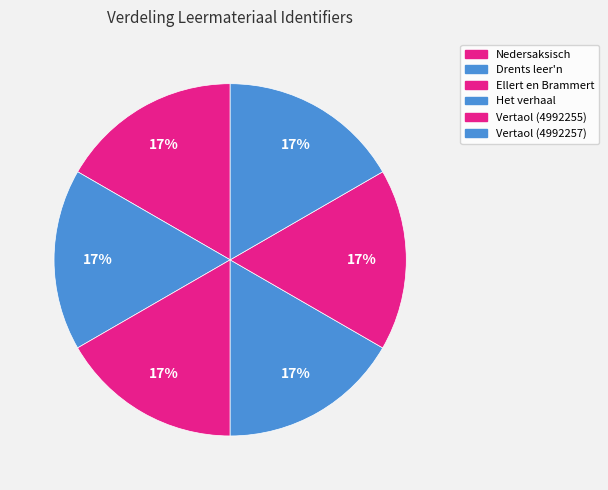

What percentage do Vertaol (4992255) and Drents leer'n together represent?

33.3%